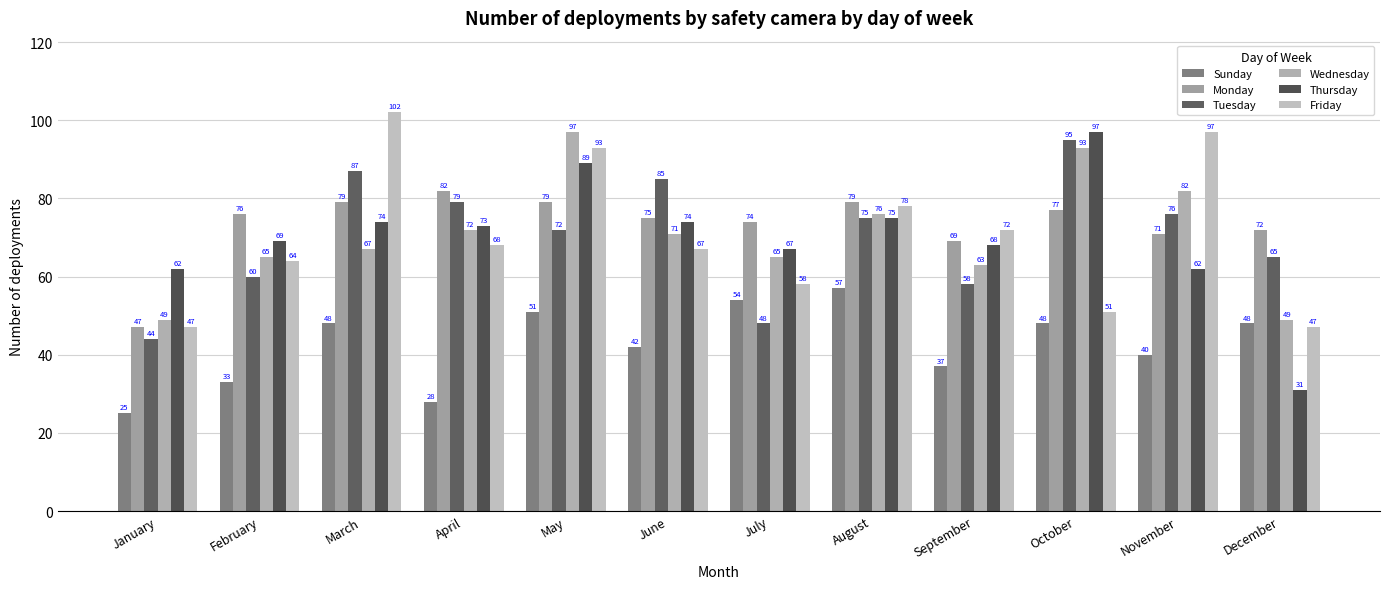

Reading left to right, list all the values displayed in this chart.

Sunday: January=25	February=33	March=48	April=28	May=51	June=42	July=54	August=57	September=37	October=48	November=40	December=48
Monday: January=47	February=76	March=79	April=82	May=79	June=75	July=74	August=79	September=69	October=77	November=71	December=72
Tuesday: January=44	February=60	March=87	April=79	May=72	June=85	July=48	August=75	September=58	October=95	November=76	December=65
Wednesday: January=49	February=65	March=67	April=72	May=97	June=71	July=65	August=76	September=63	October=93	November=82	December=49
Thursday: January=62	February=69	March=74	April=73	May=89	June=74	July=67	August=75	September=68	October=97	November=62	December=31
Friday: January=47	February=64	March=102	April=68	May=93	June=67	July=58	August=78	September=72	October=51	November=97	December=47